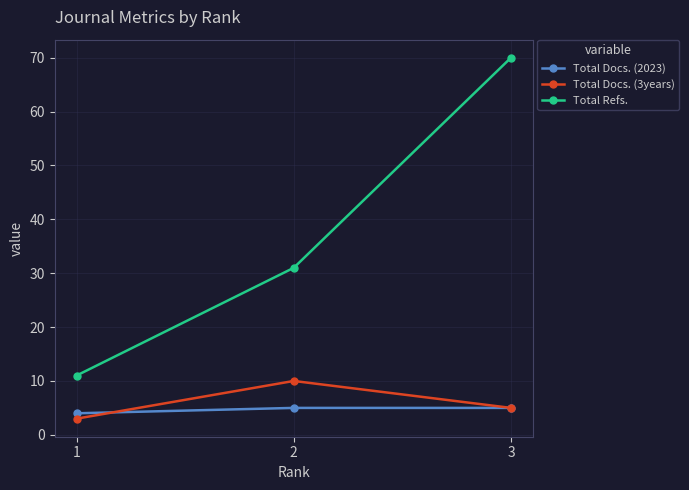

Which series has the largest total across all categories?

Total Refs.